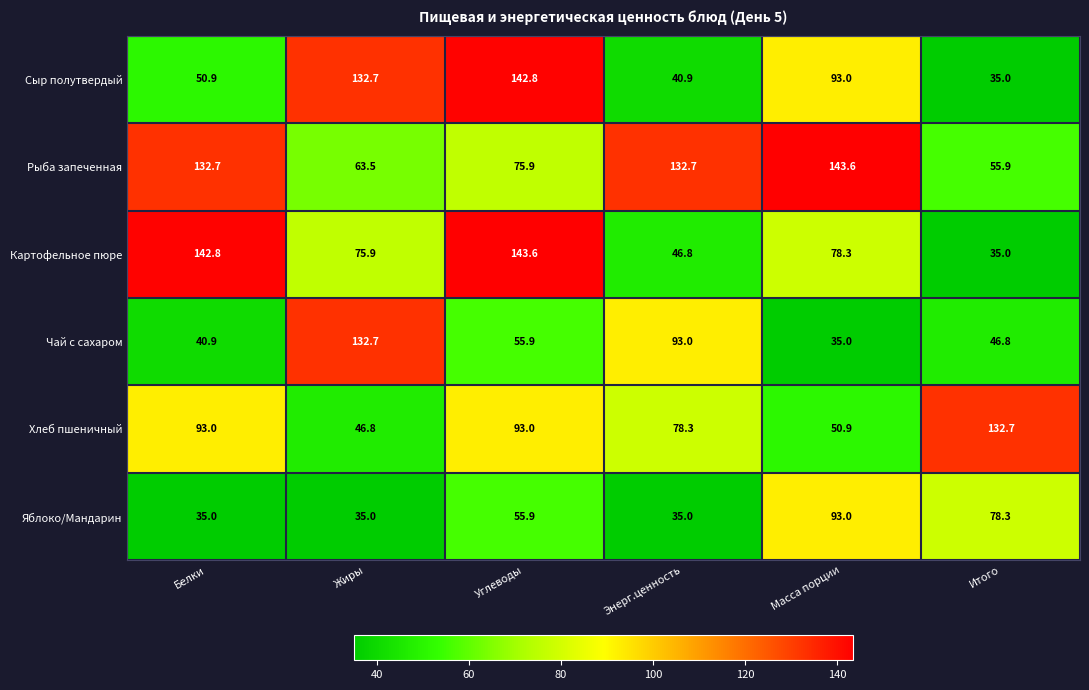

What is the sum of all Сыр полутвердый values?

495.3